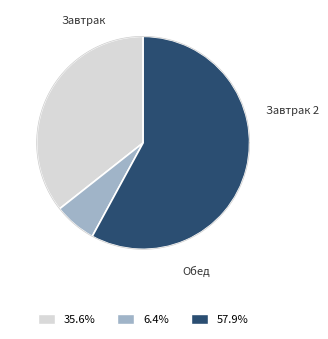

Combined, what portion of the pie is Завтрак 2 and Обед?

64.4%